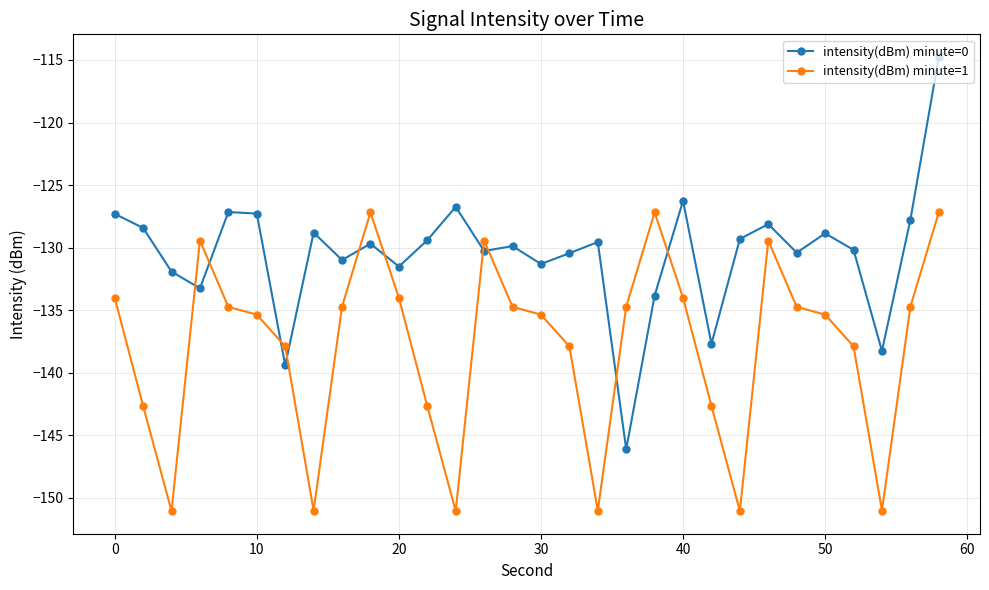

Which series has the largest range (max minus min)?

intensity(dBm) minute=0